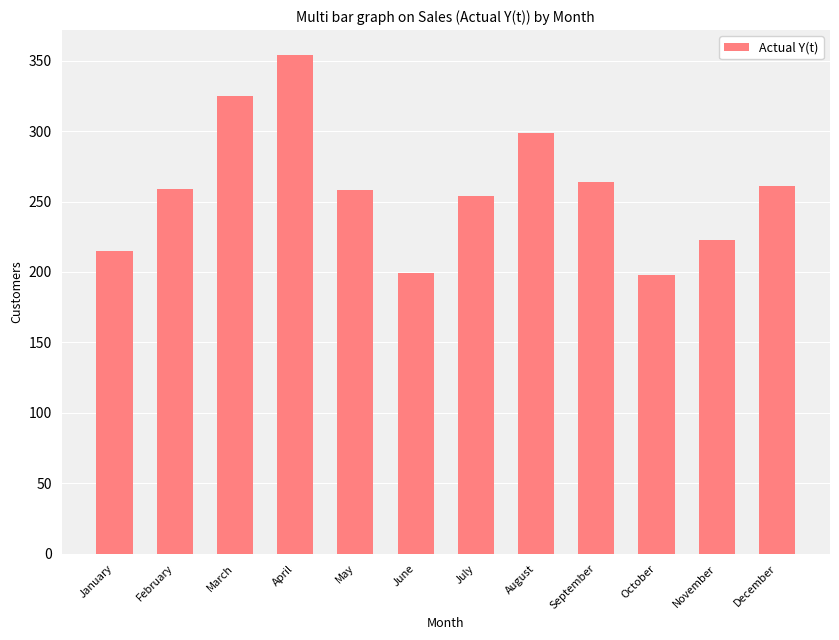

Is it true that the value at January is 123?

False